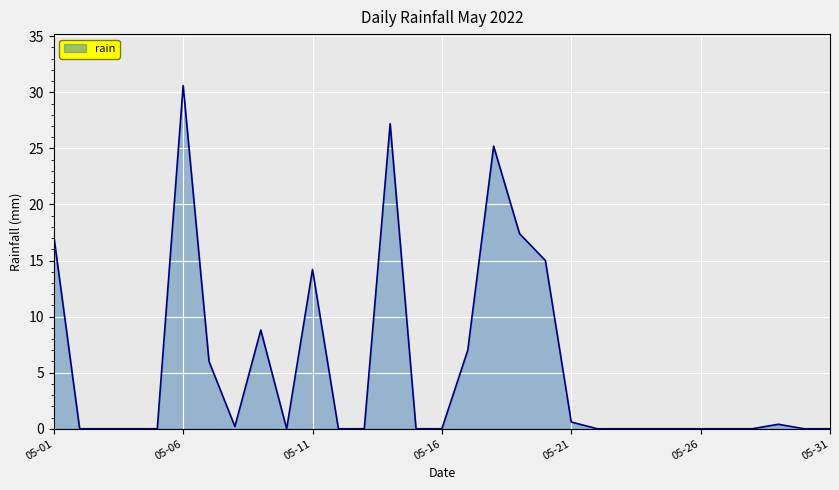

What is the maximum value shown in the chart?

30.6